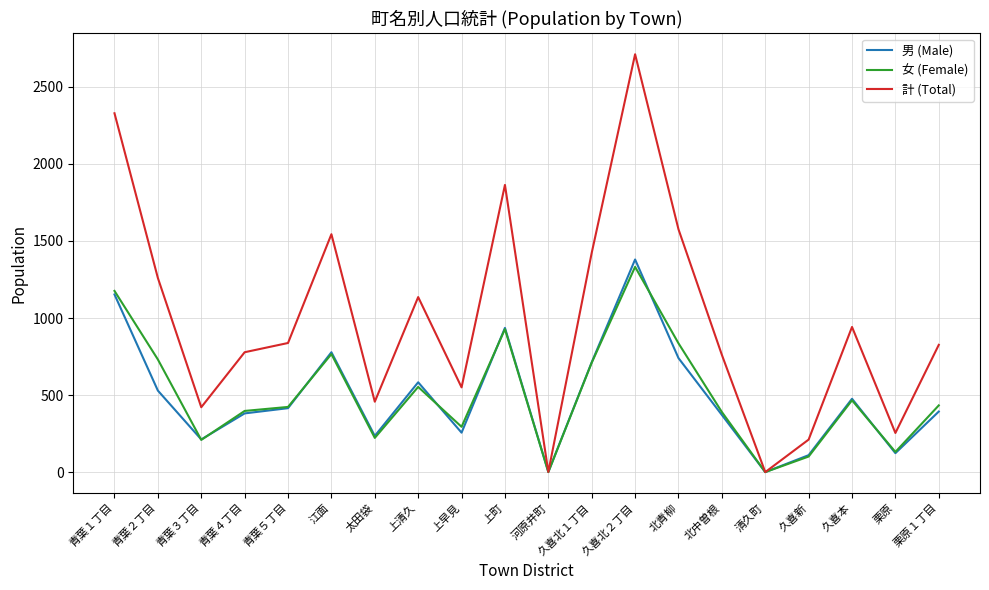

Which category has the highest value across all series?

久喜北２丁目